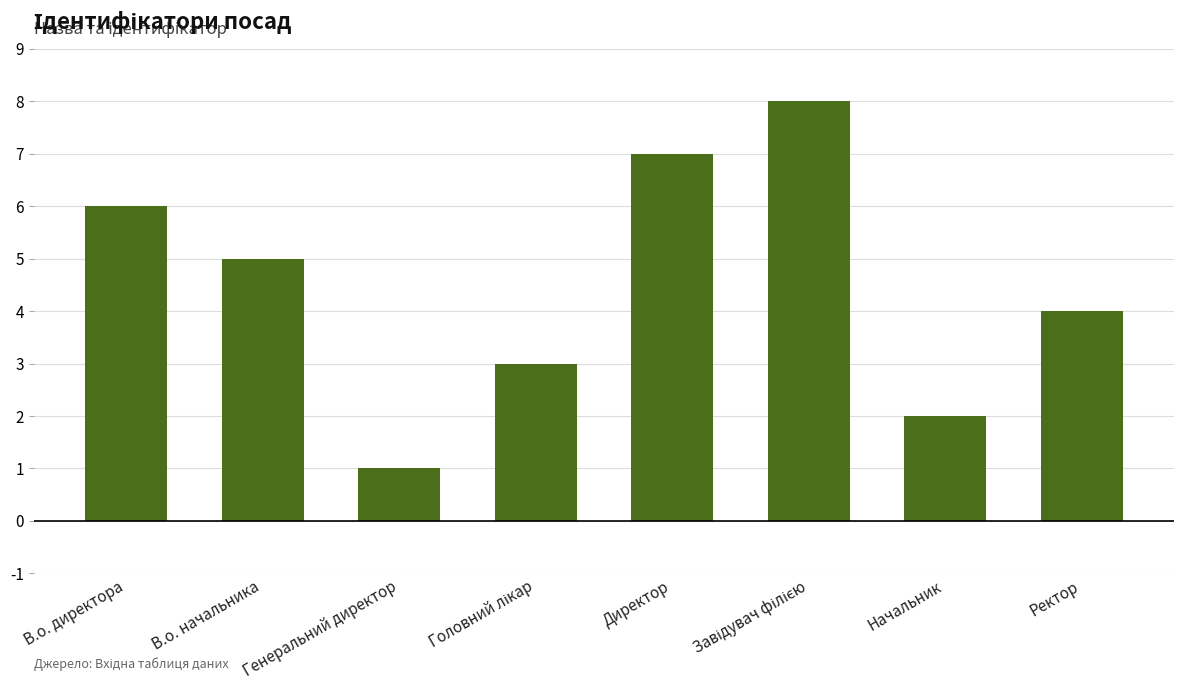

True or false: the data shows 2 at Начальник.

True